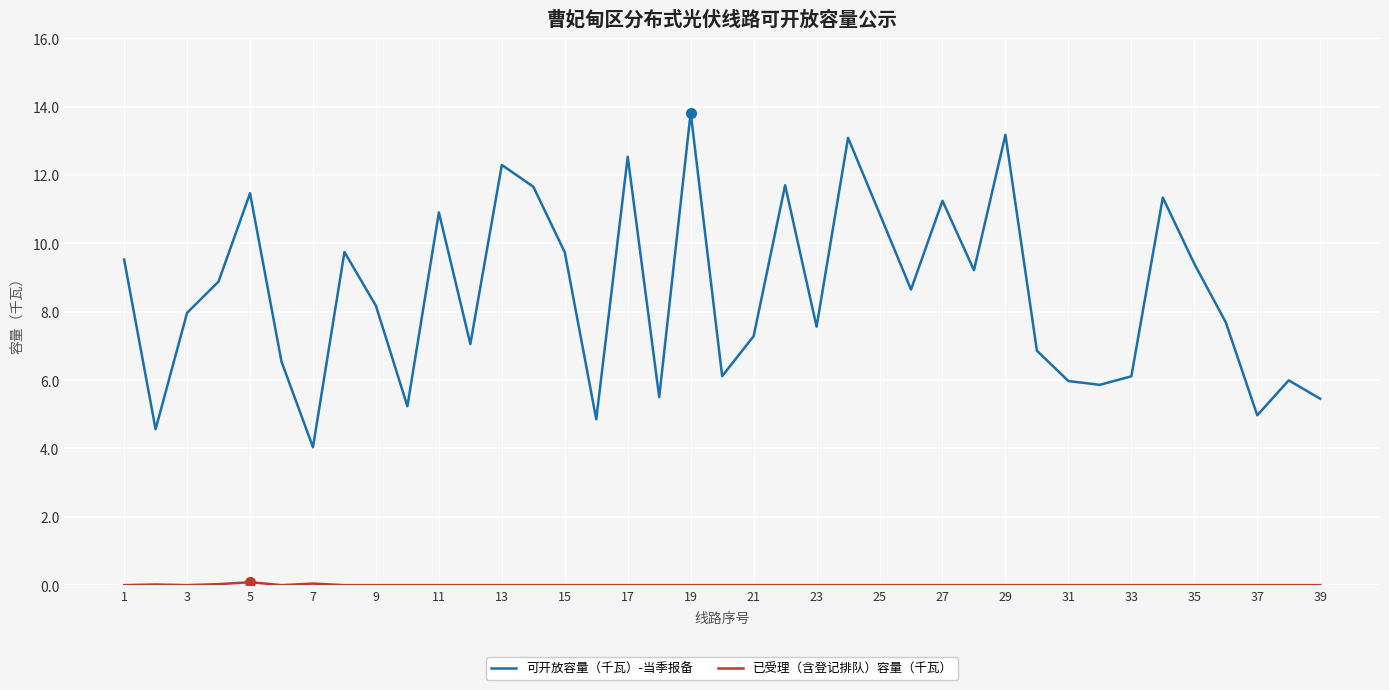

What is the maximum value for 可开放容量（千瓦）-当季报备?

13.8